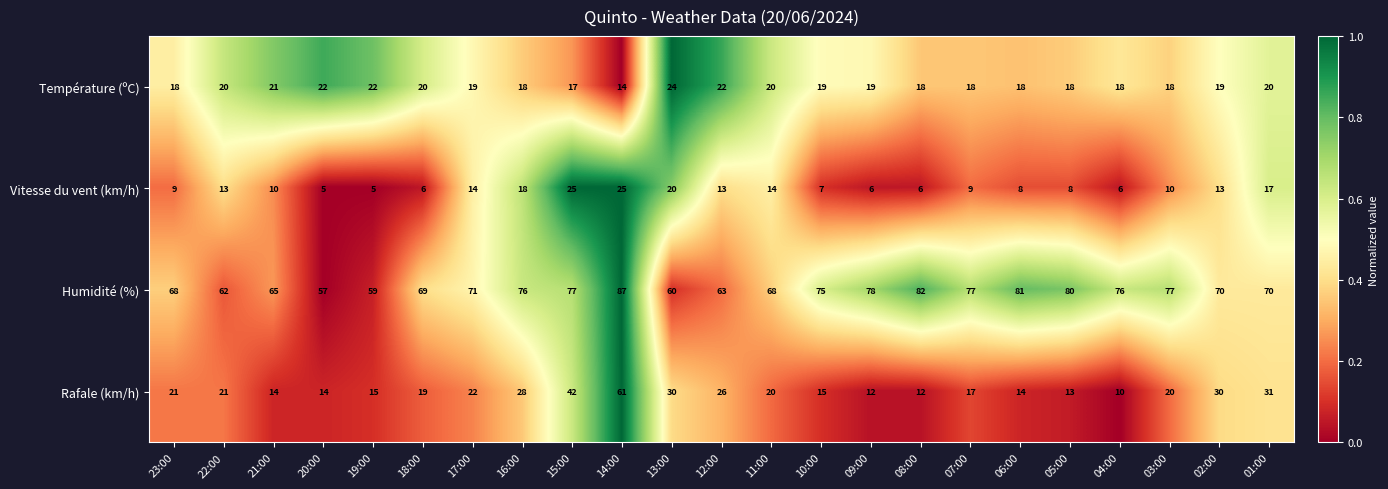

What is the average value of the Vitesse du vent (km/h) series?

12